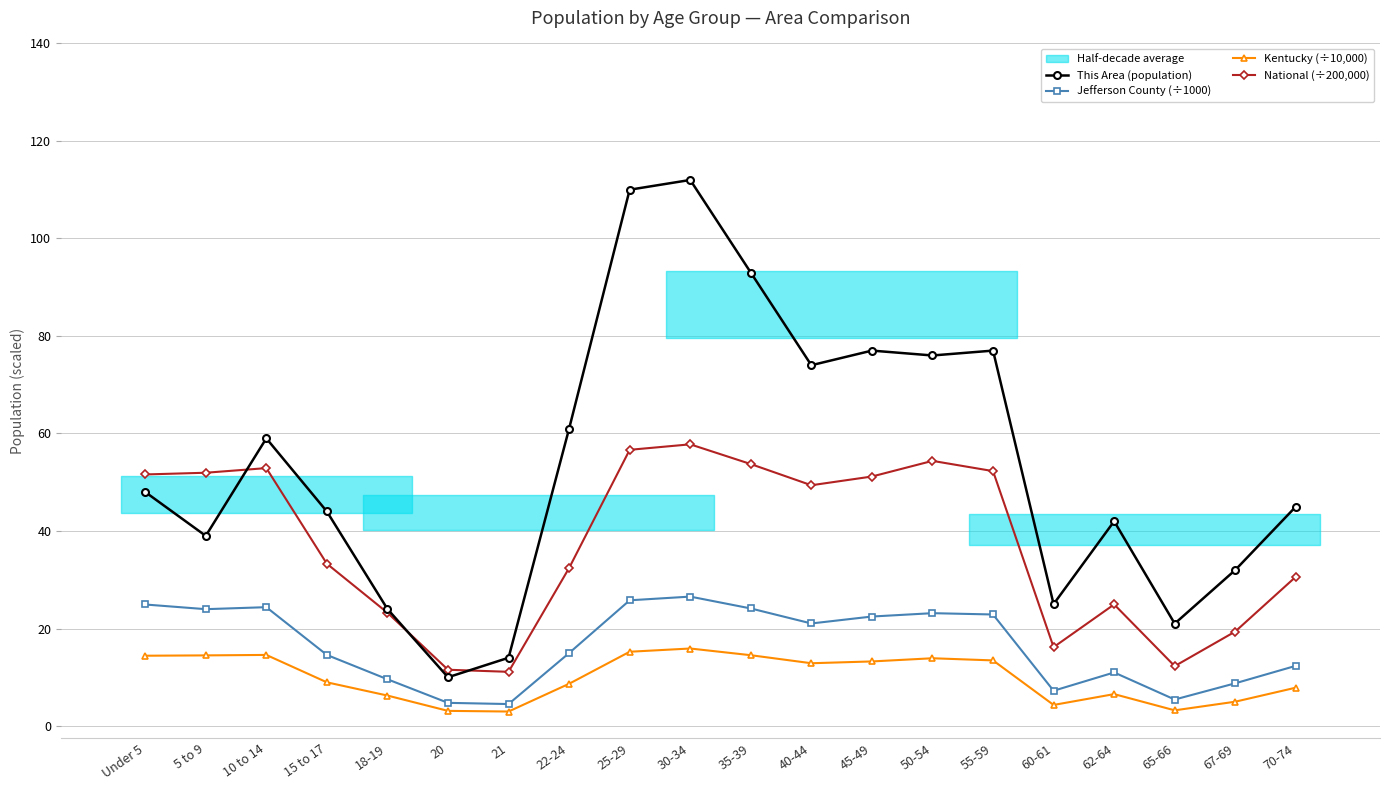

How many data points in Kentucky (÷10,000) are above 12?

10